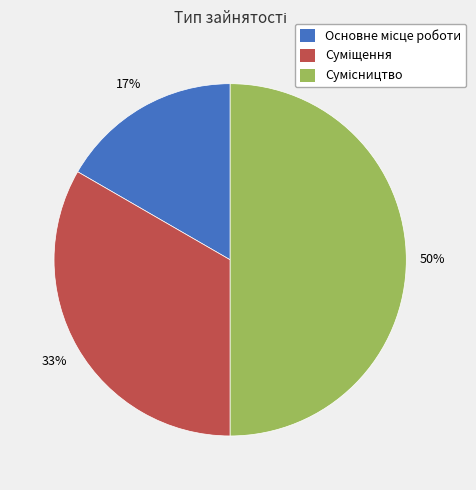

To the nearest percent, what is the average slice percentage?

33%